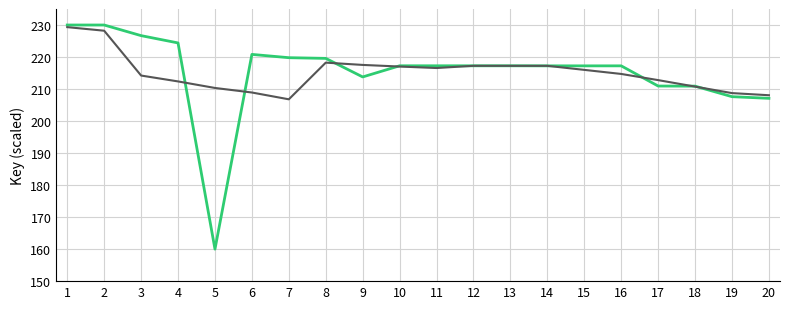

What is the smallest value displayed?

160.0